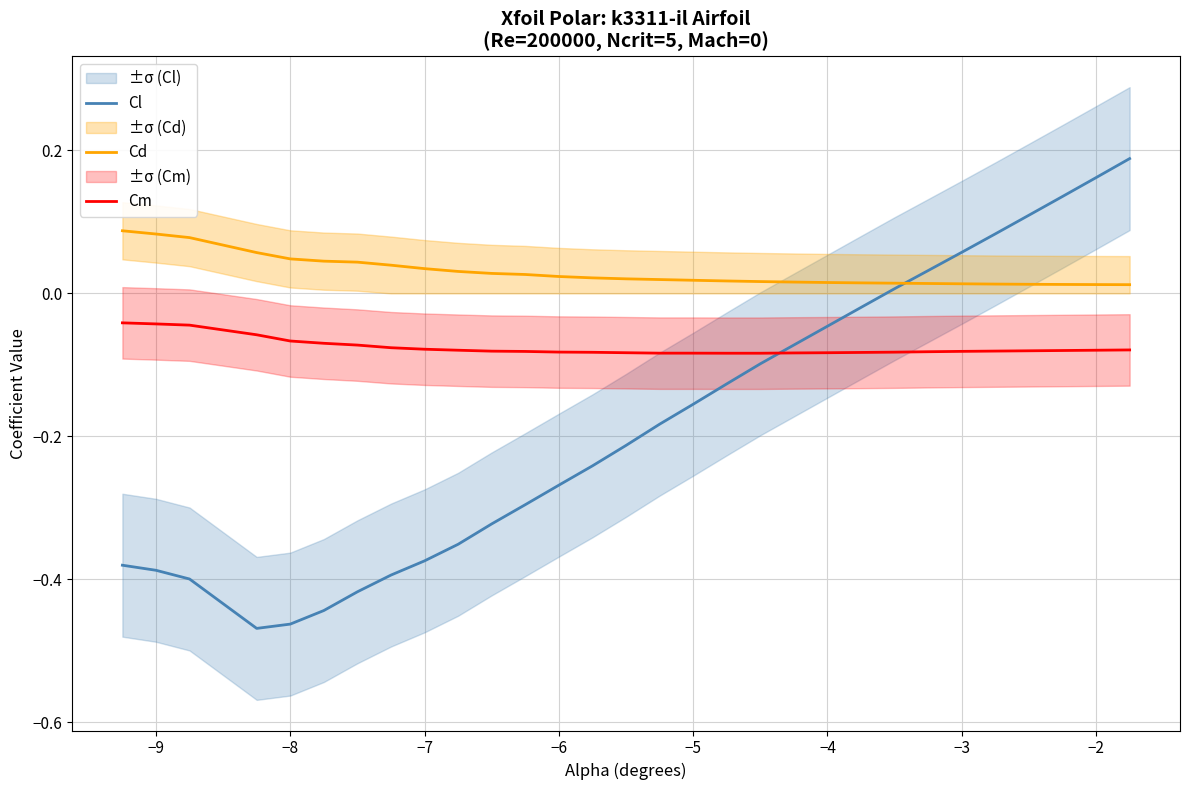

The Cd series shows 0.1 at −9. True or false?

True